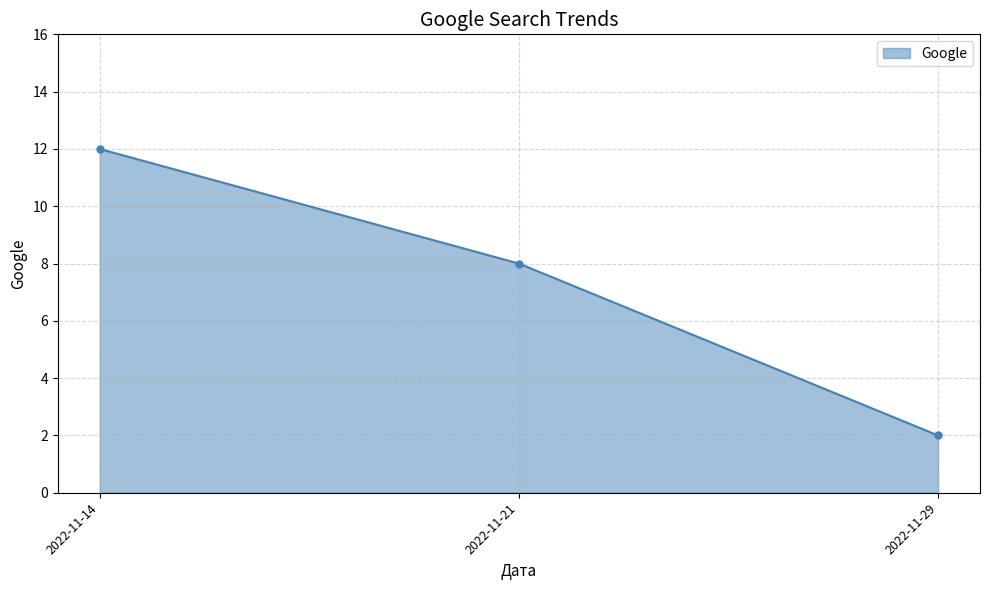

How many lines are shown in the chart?

1